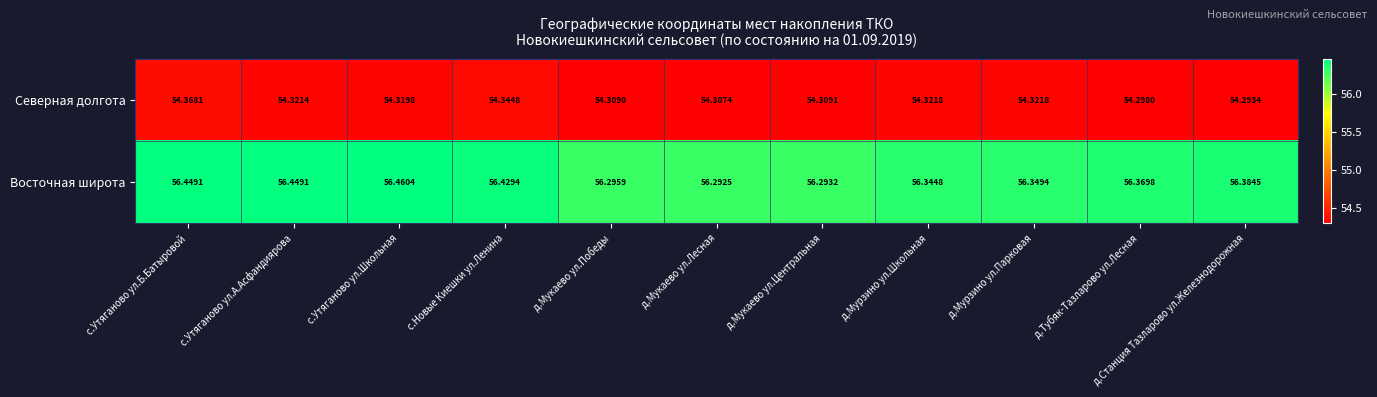

At which label is Северная долгота closest to 54?

д.Станция Тазларово ул.Железнодорожная